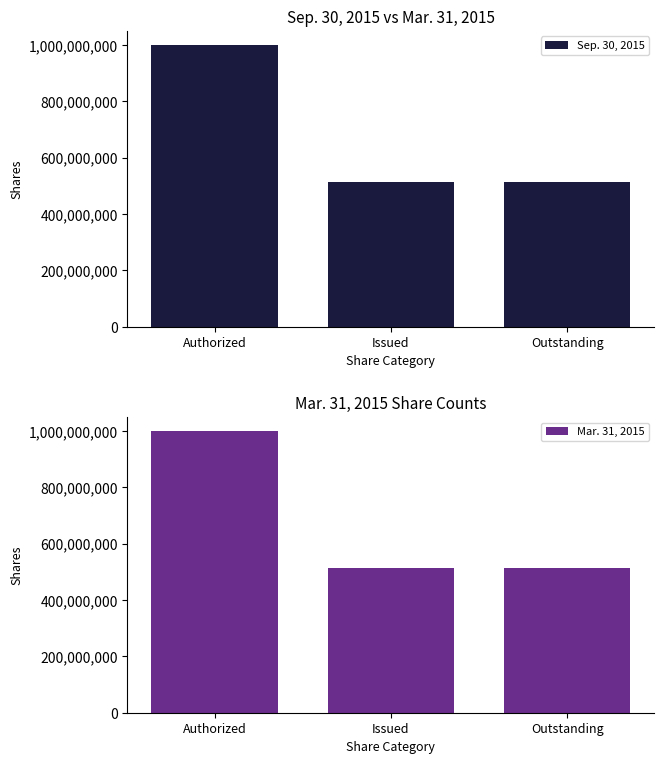

What position from the right is Outstanding?

1